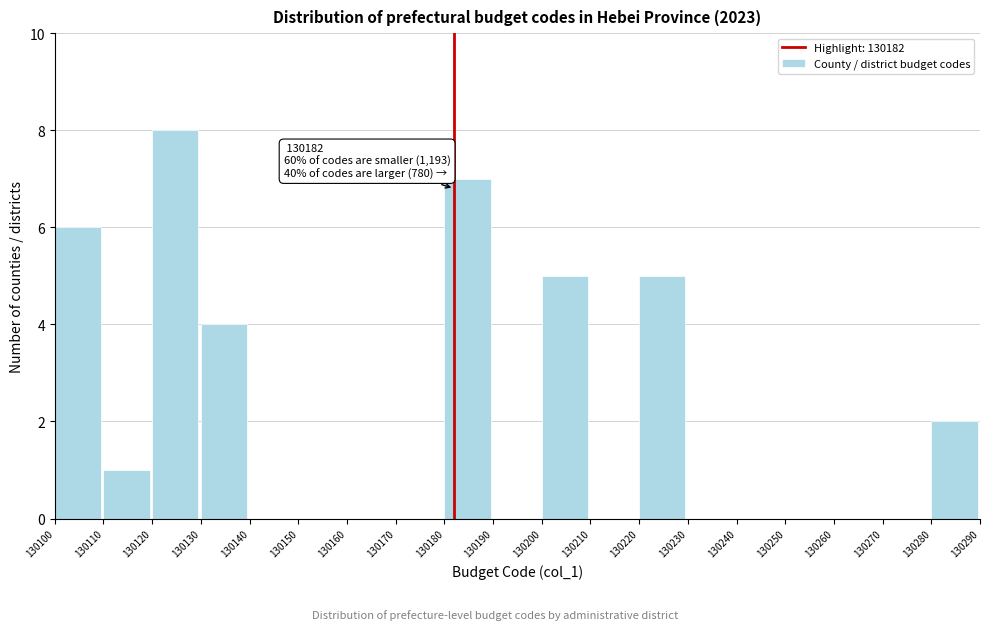

Which range on the x-axis has the tallest bar?

130120 to 130130